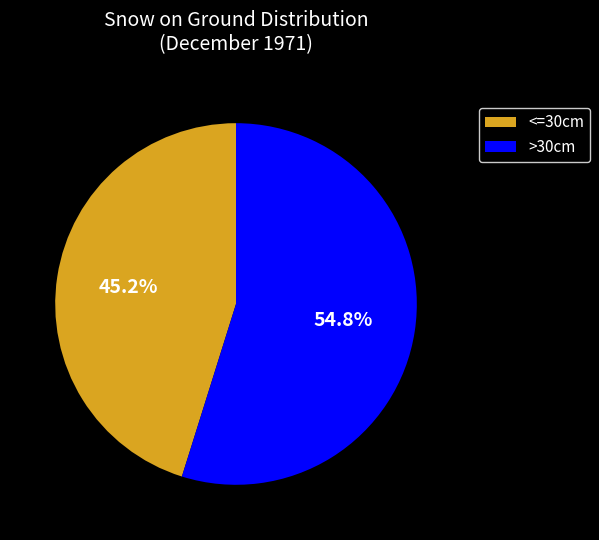

Which slice is the smallest?

<=30cm